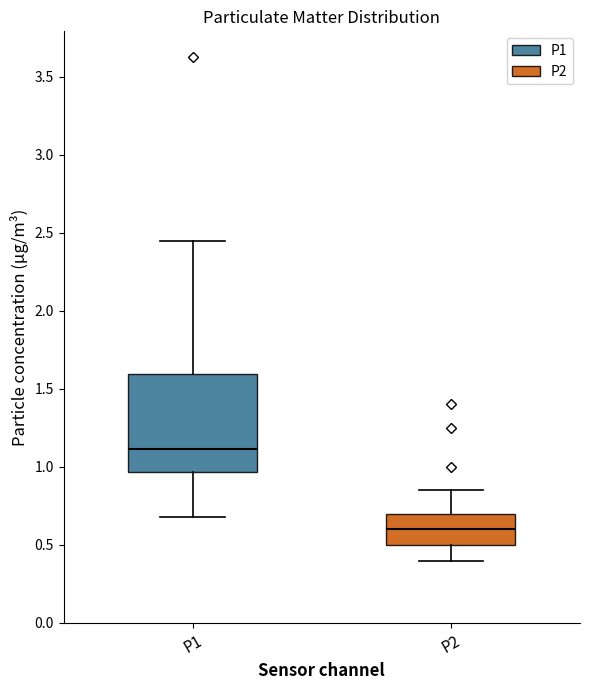

Where does the median line of the box for P2 sit on the y-axis? The values are not printed on the chart, so give them approximately, as read against the axis.

0.60